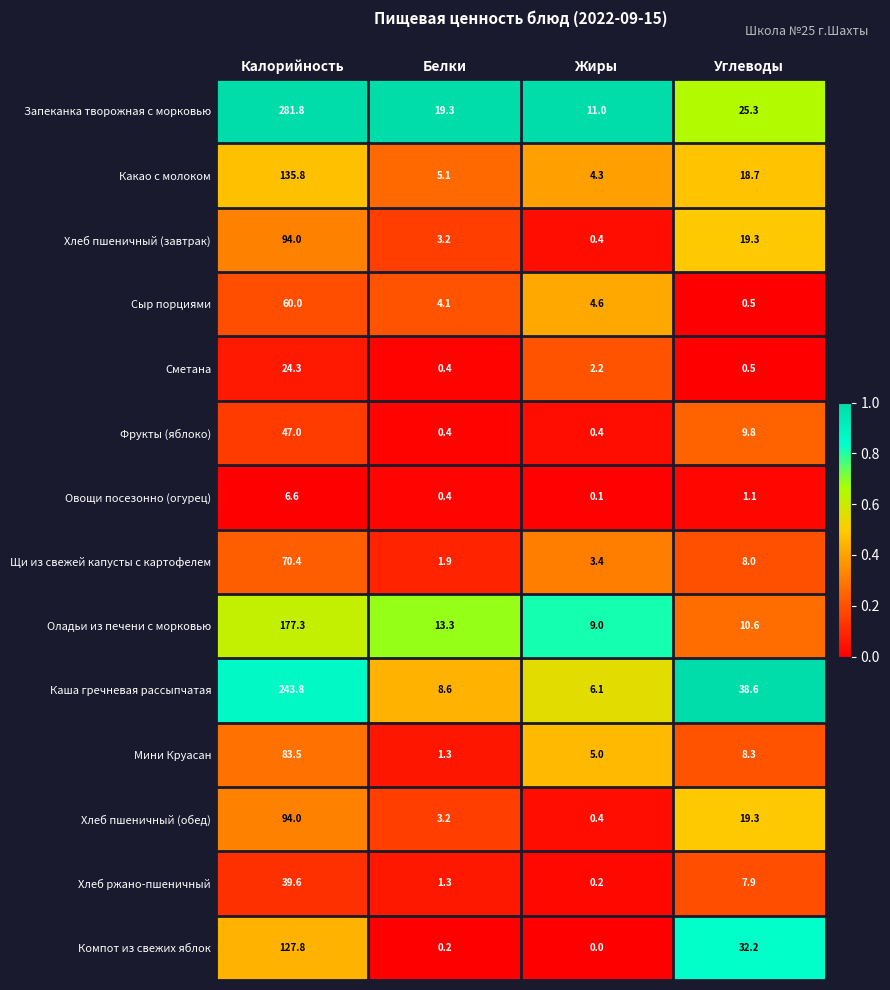

Which series has the widest spread of values?

Запеканка творожная с морковью